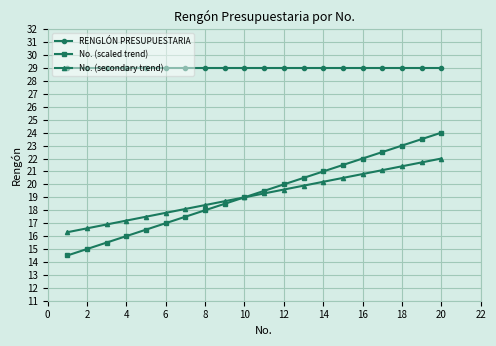

At how many categories does at least one series exceed 27?

20